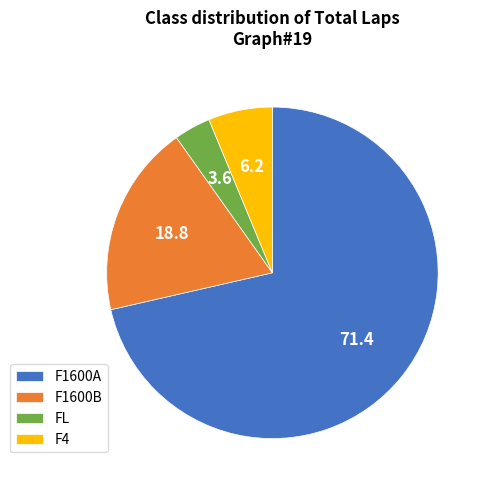

Is it true that F1600B is 19% of the pie?

True